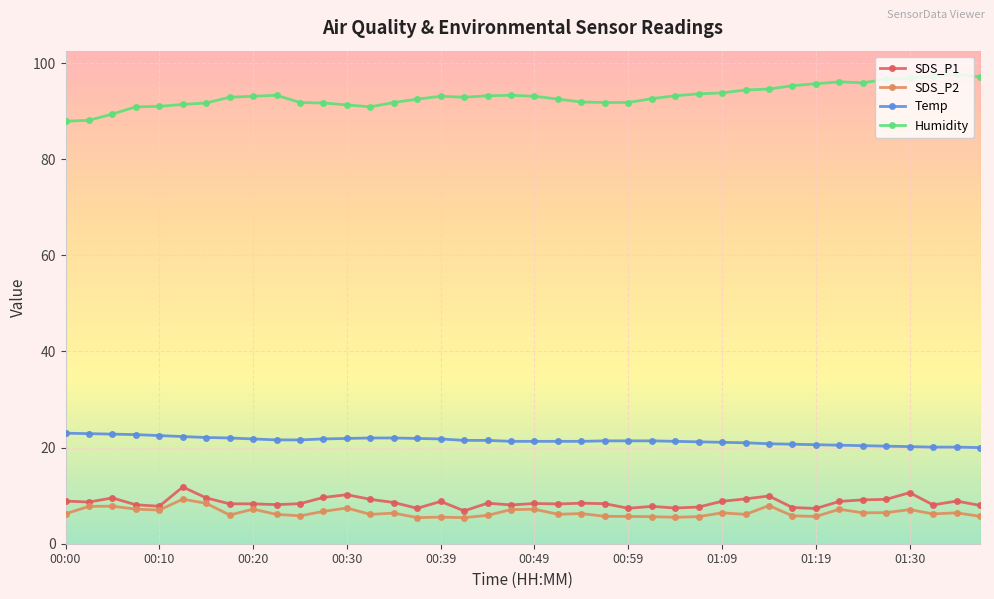

True or false: Temp and SDS_P2 cross at least once.

False